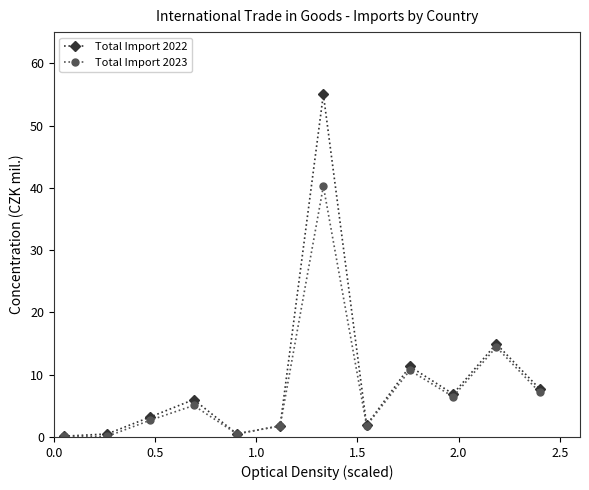

Which series has the largest range (max minus min)?

Total Import 2022